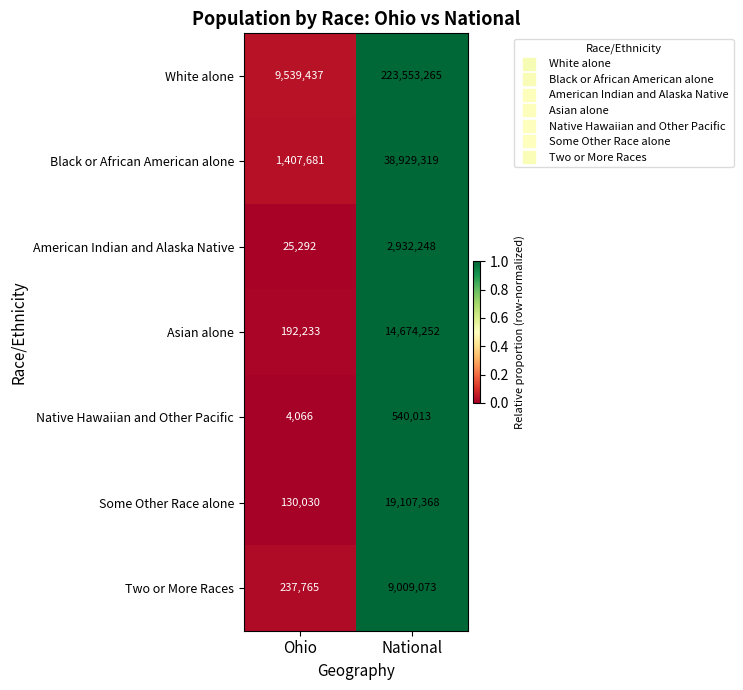

What is the sum of all Native Hawaiian and Other Pacific values?

544079